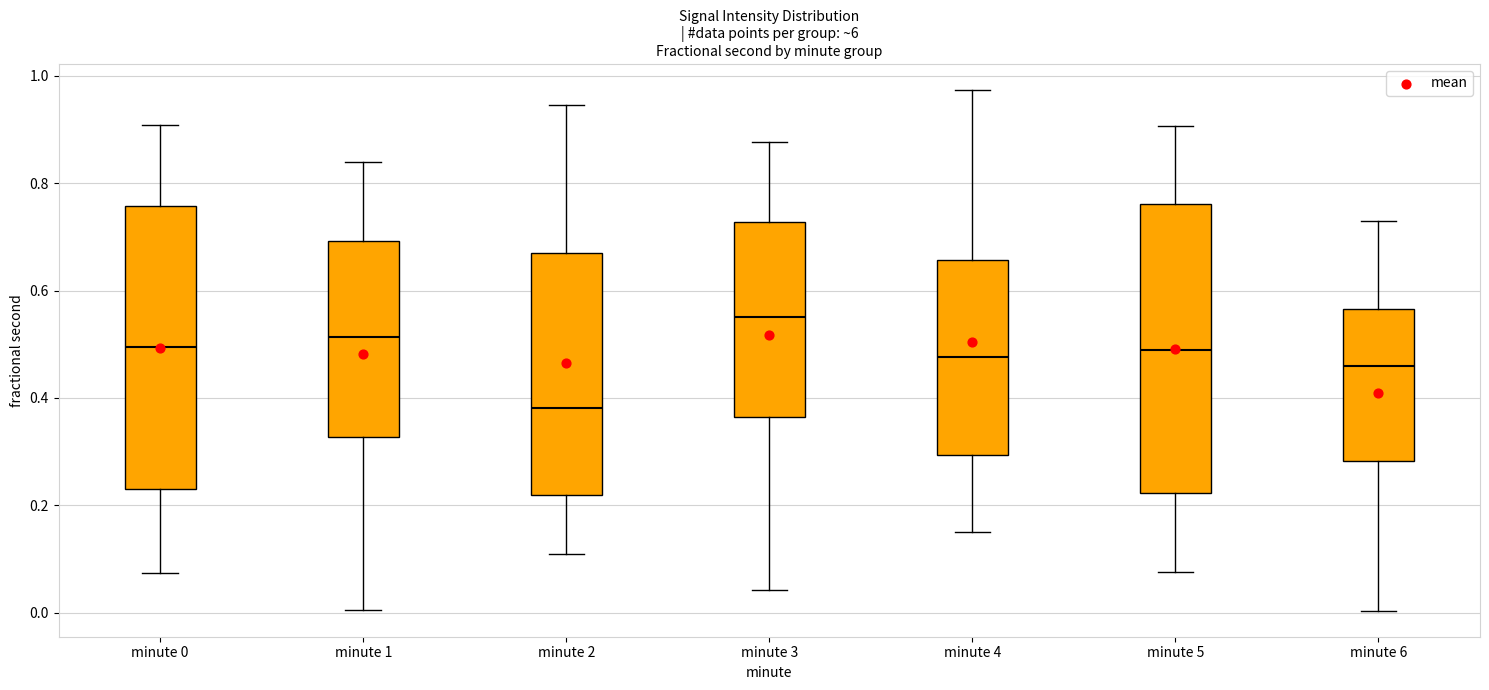

Where is the upper edge of the box for minute 2 on the y-axis? The values are not printed on the chart, so give them approximately, as read against the axis.

0.66